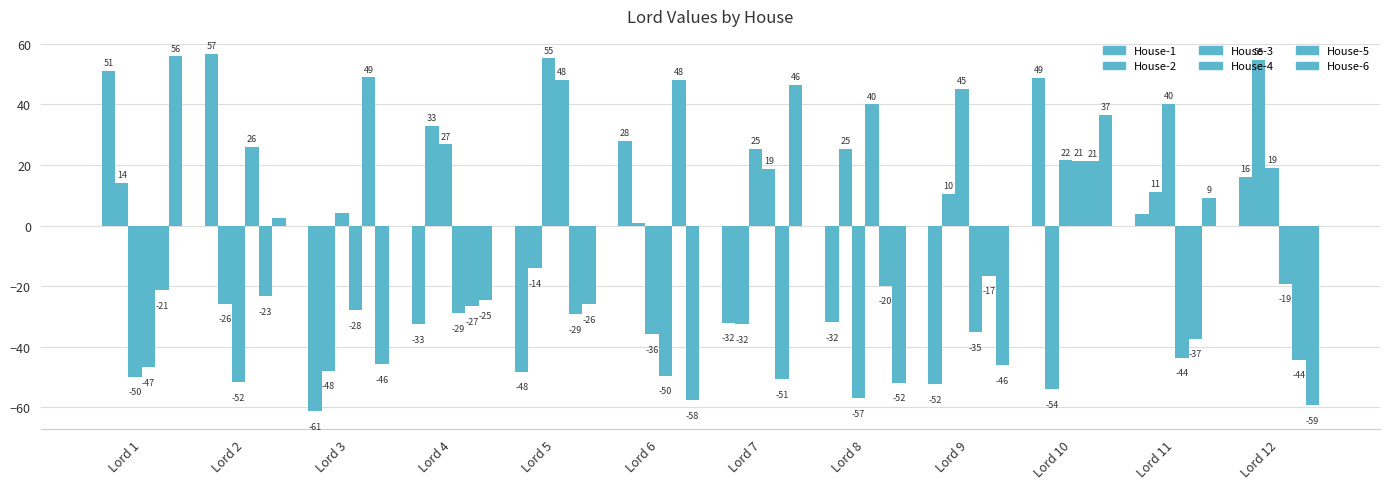

Rank the categories by House-4 value from lowest to highest.

Lord 6, Lord 1, Lord 11, Lord 9, Lord 4, Lord 3, Lord 12, Lord 7, Lord 10, Lord 2, Lord 8, Lord 5